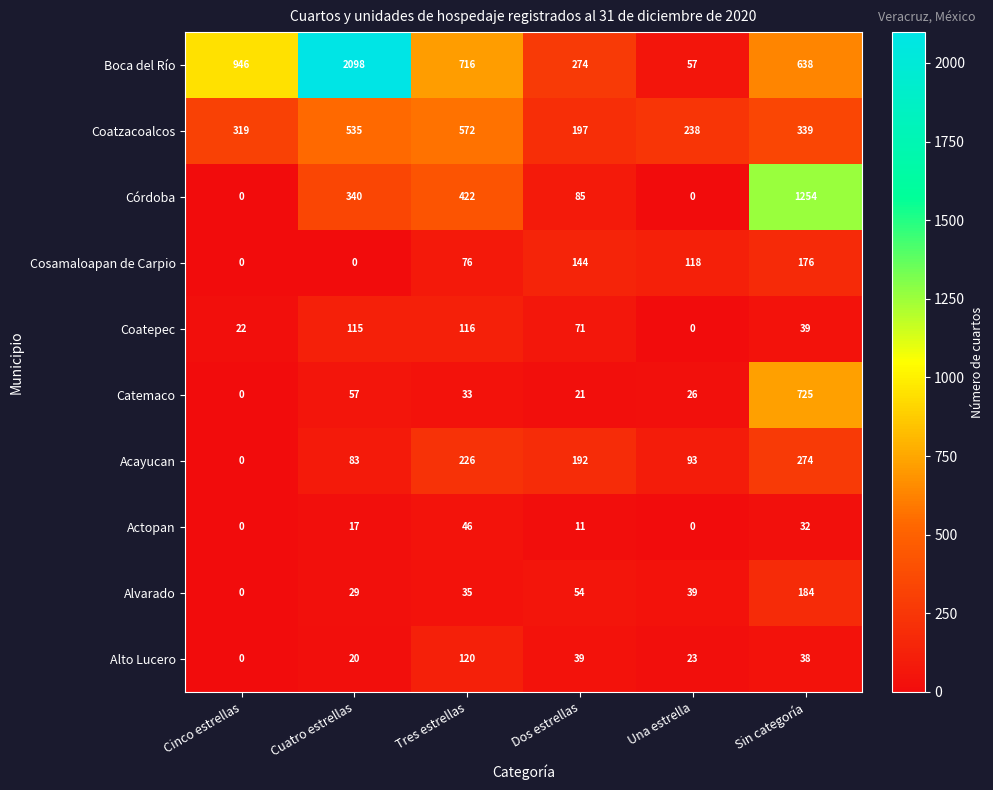

Rank the series by their maximum value, from highest to lowest.

Boca del Río, Córdoba, Catemaco, Coatzacoalcos, Acayucan, Alvarado, Cosamaloapan de Carpio, Alto Lucero, Coatepec, Actopan